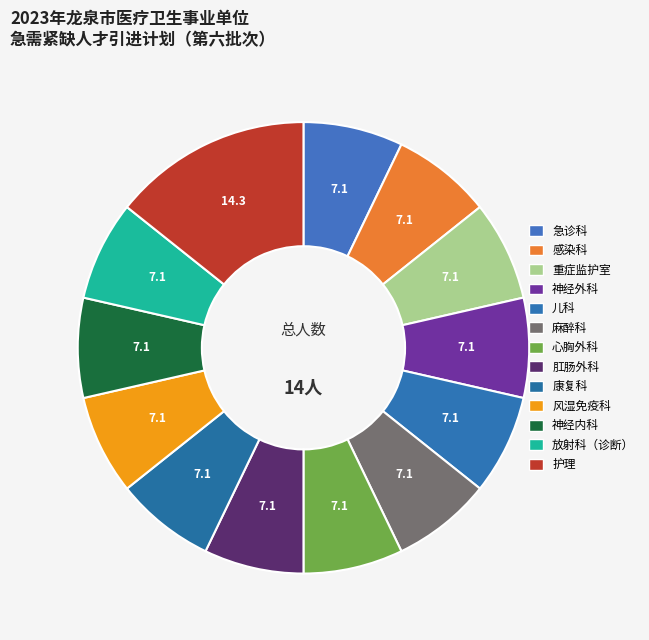

What percentage do 心胸外科 and 麻醉科 together represent?

14.3%